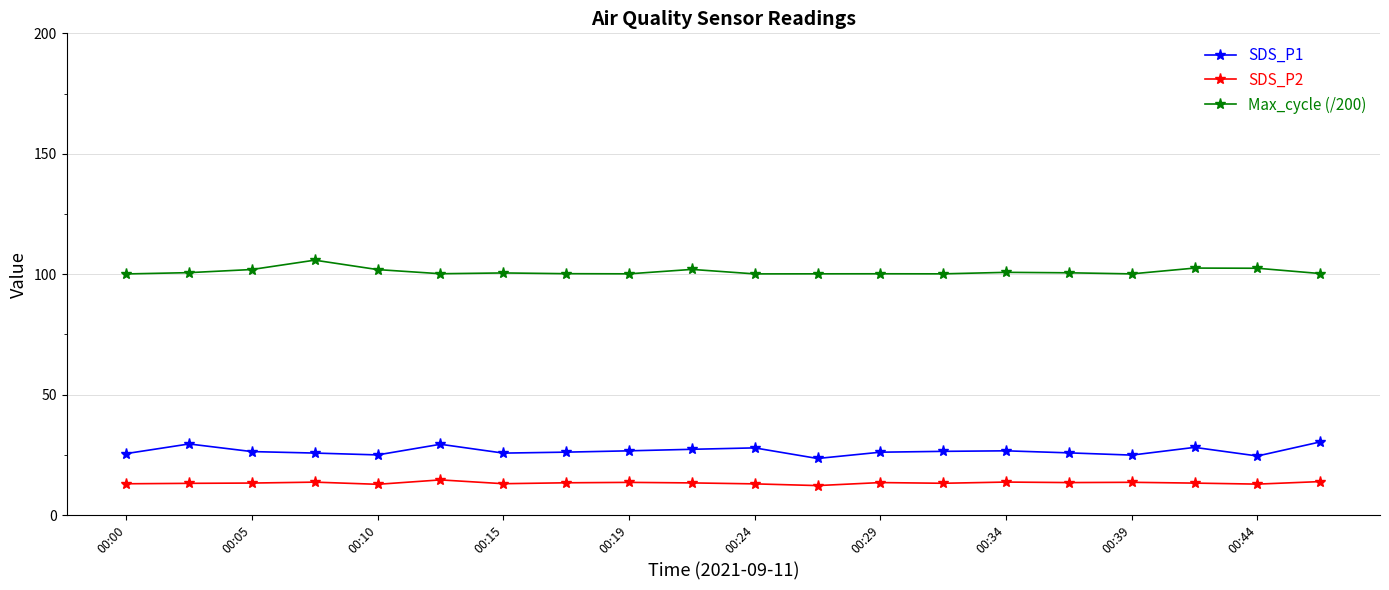

Which series has the largest total across all categories?

Max_cycle (/200)